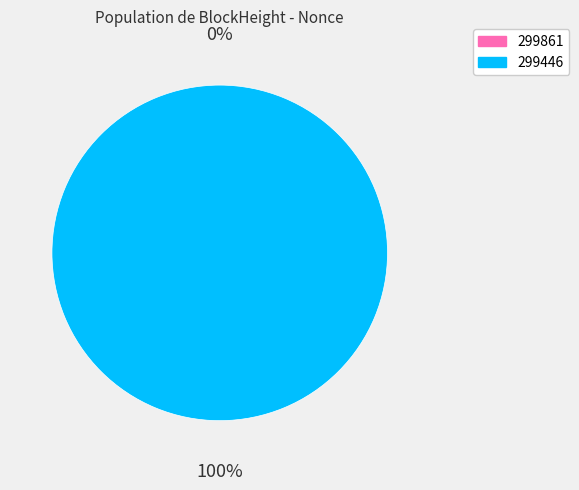

Which category has the biggest portion of the pie?

299446